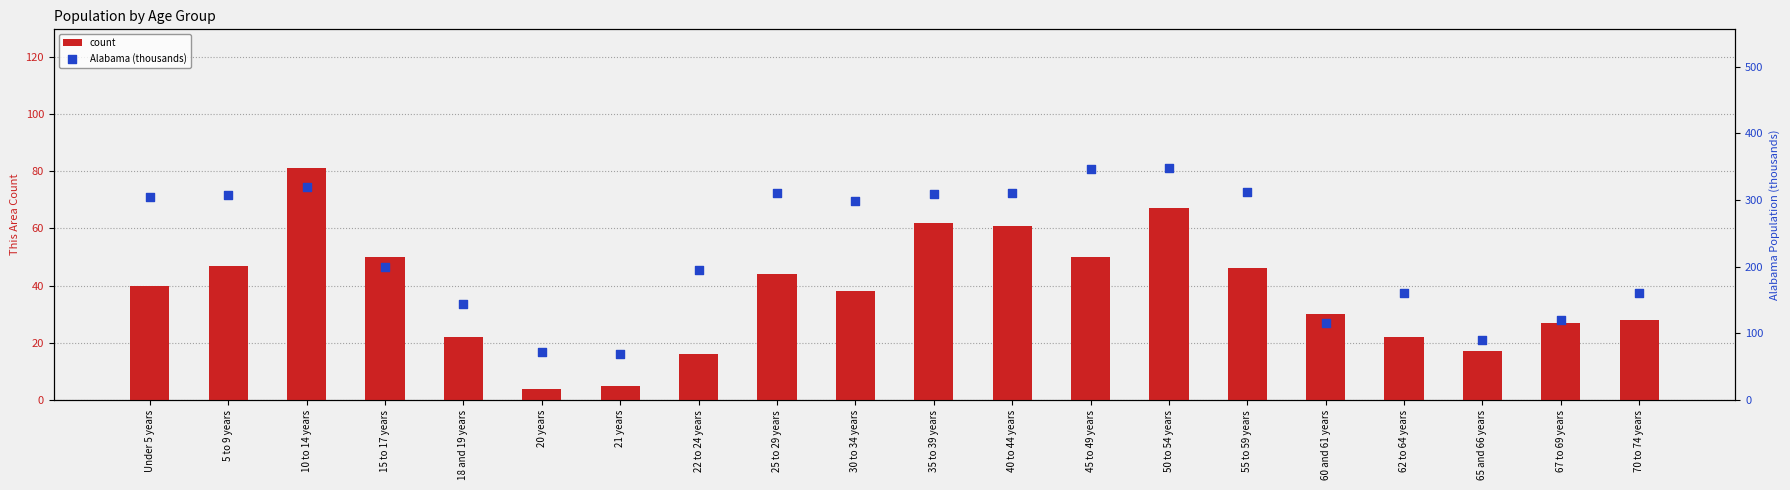

What are all the series names shown in the legend?

count, Alabama (thousands)